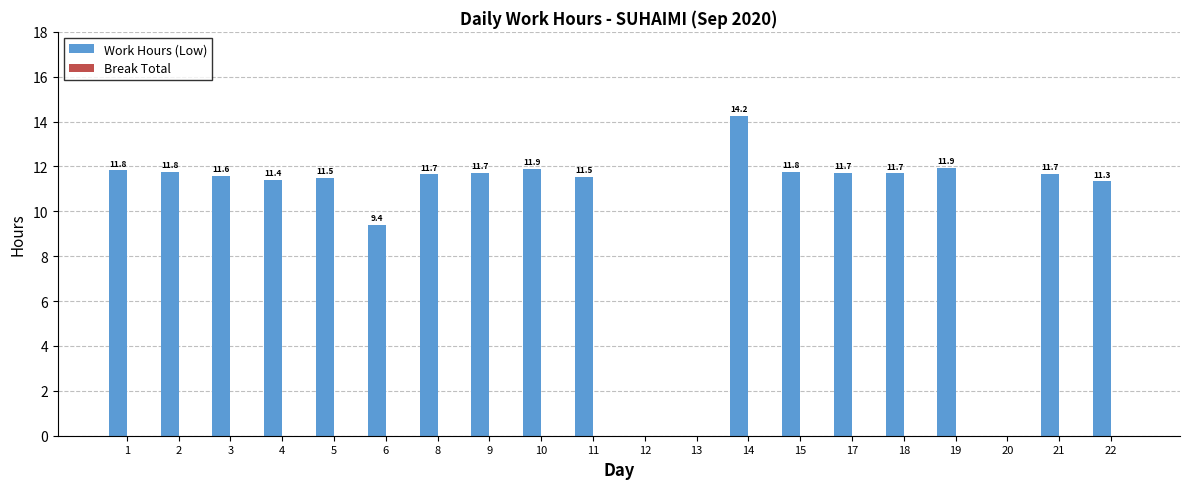

At which label is the value closest to 7?

6